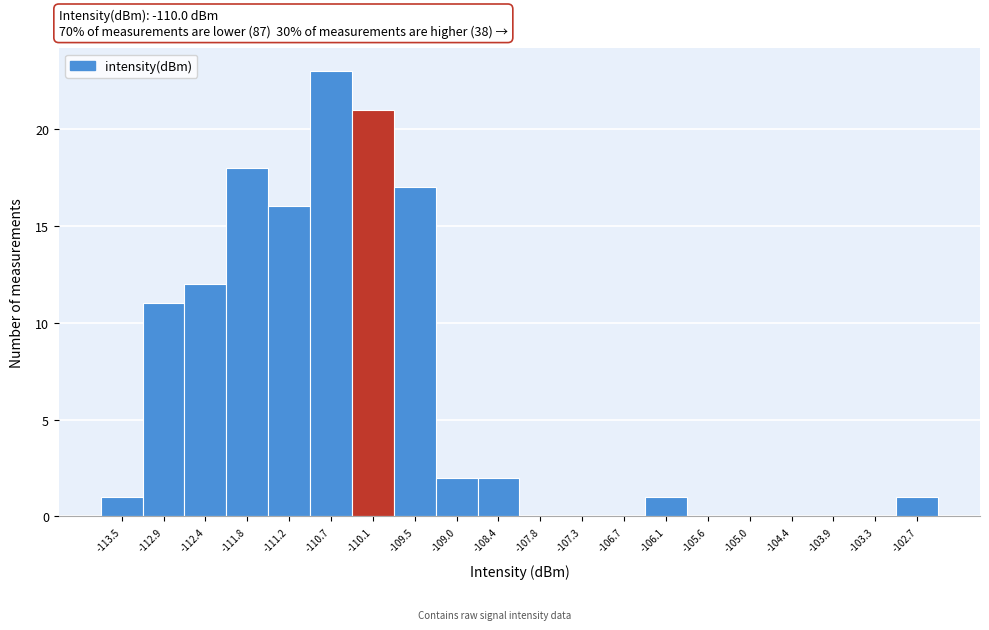

Reading left to right, list all the values displayed in this chart.

-113.5=1	-112.9=11	-112.4=12	-111.8=18	-111.2=16	-110.7=23	-110.1=21	-109.5=17	-109.0=2	-108.4=2	-107.8=0	-107.3=0	-106.7=0	-106.1=1	-105.6=0	-105.0=0	-104.4=0	-103.9=0	-103.3=0	-102.7=1